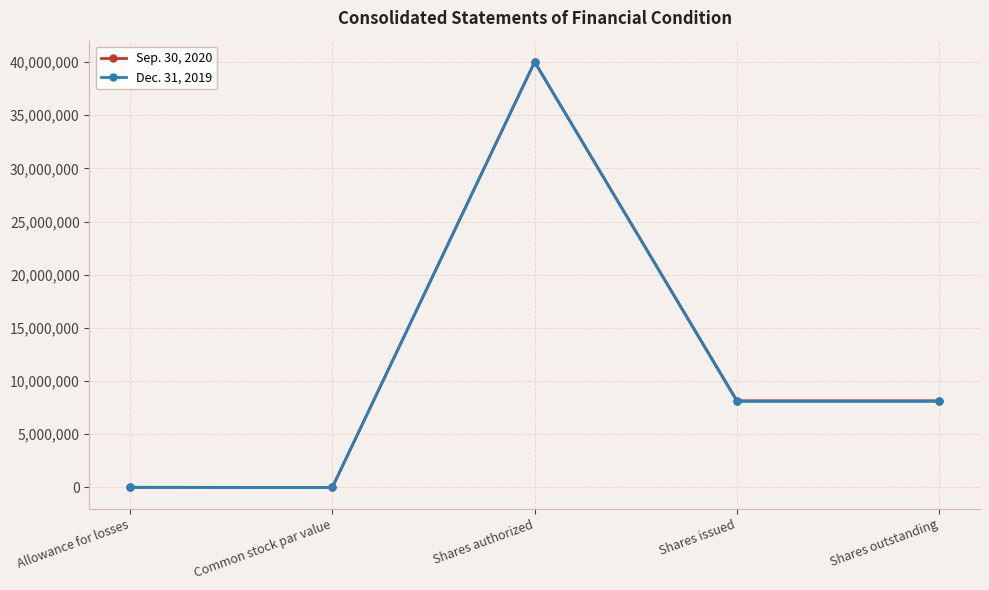

What is the label of the 3rd point from the left?

Shares authorized